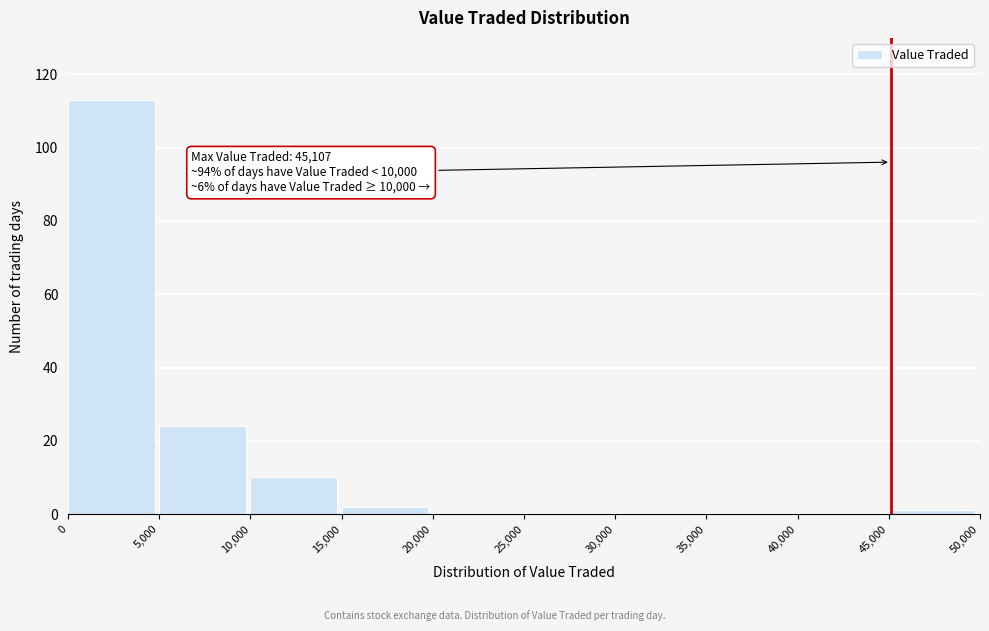

Over which range of the x-axis is the bar tallest?

0 to 5,000